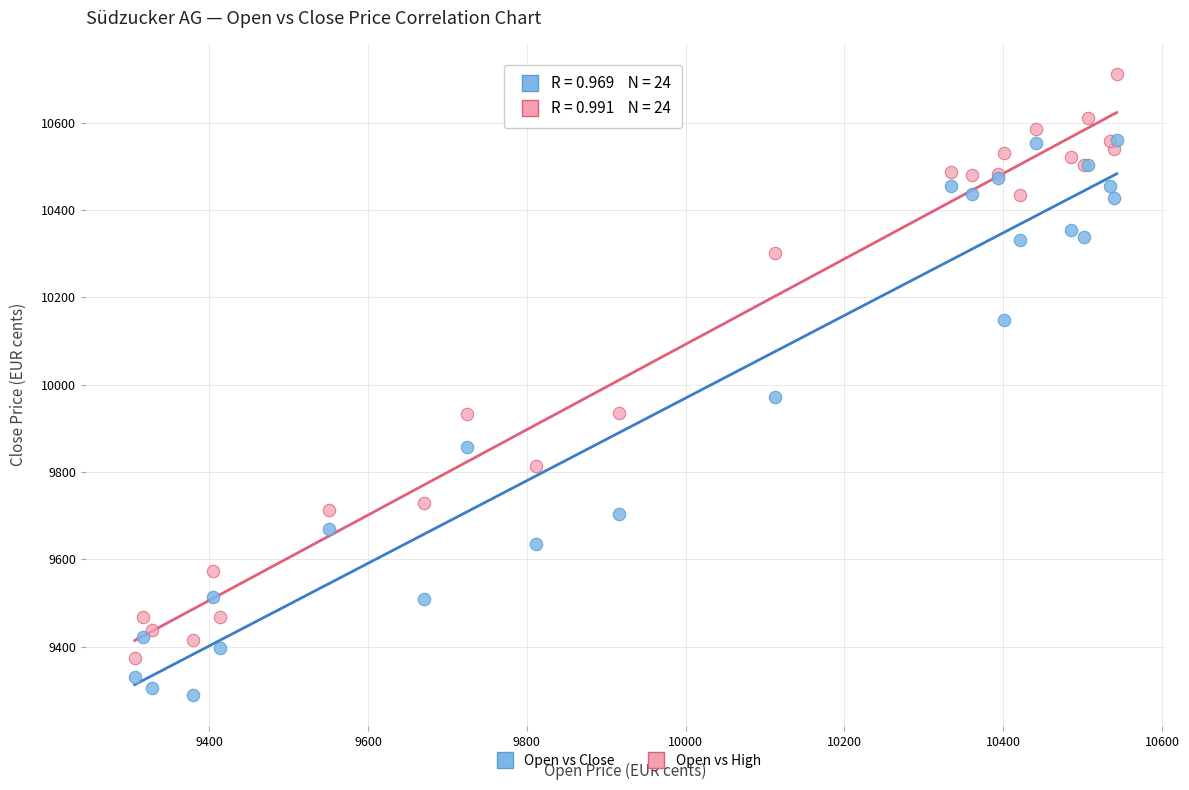

Which series contains the lowest Y value?

Open vs Close